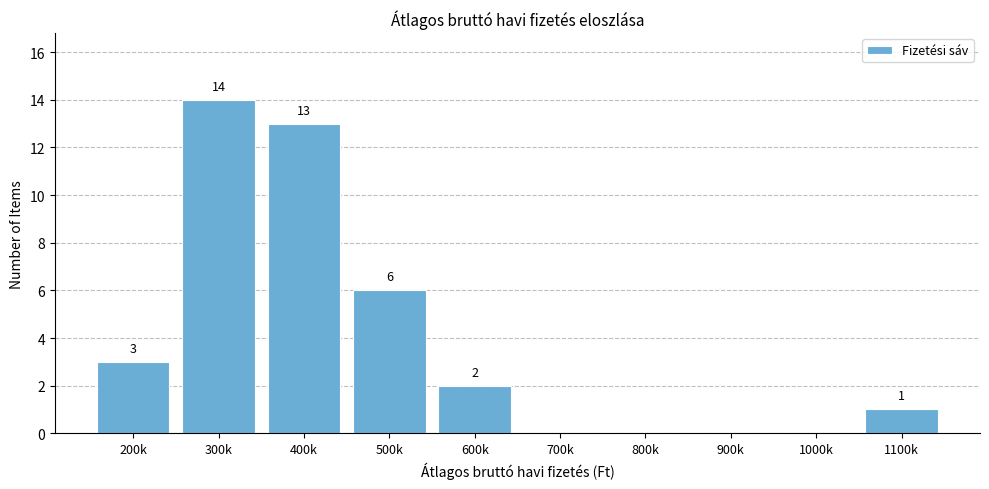

Reading left to right, transcribe all the data shown in this chart.

200k=3	300k=14	400k=13	500k=6	600k=2	700k=0	800k=0	900k=0	1000k=0	1100k=1